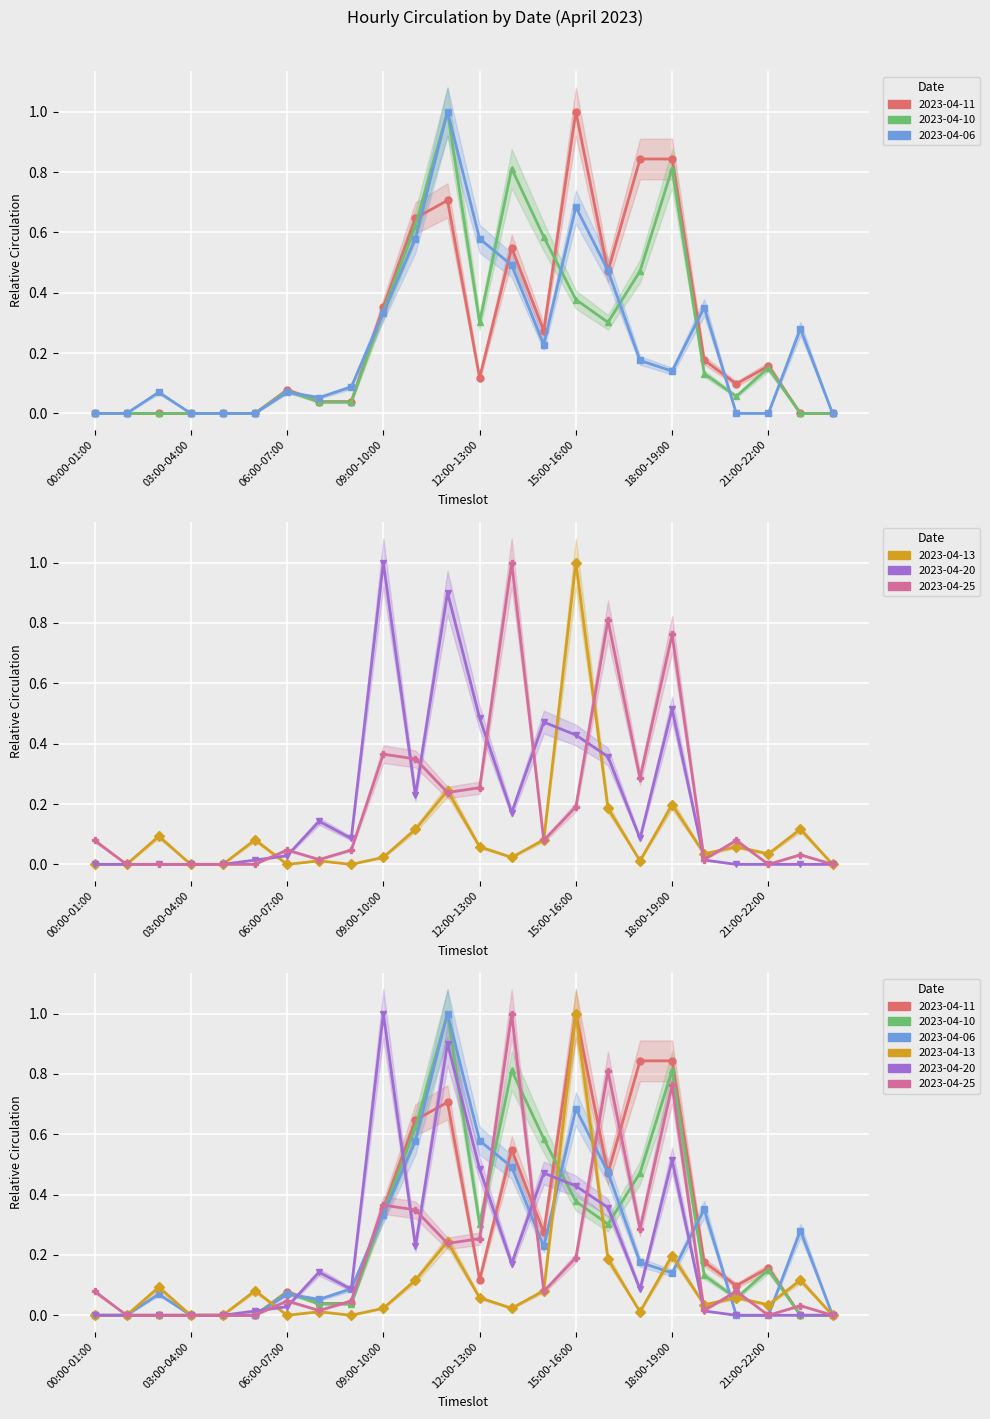

At which category does 2023-04-13 reach its first local valley?

06:00-07:00